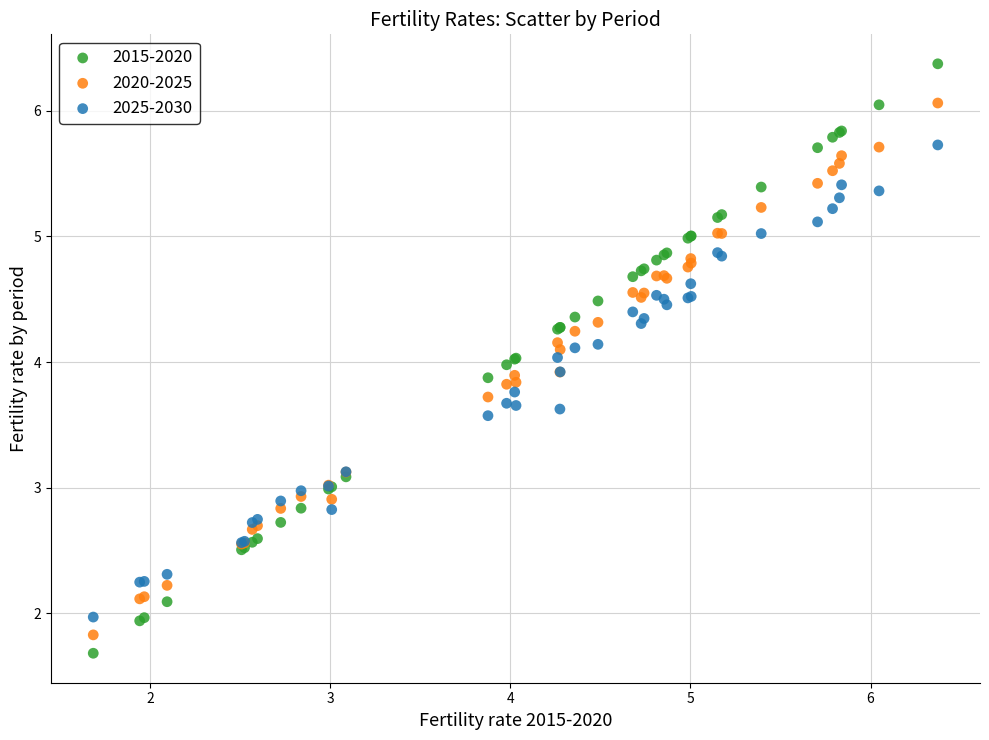

Which series contains the lowest Y value?

2015-2020